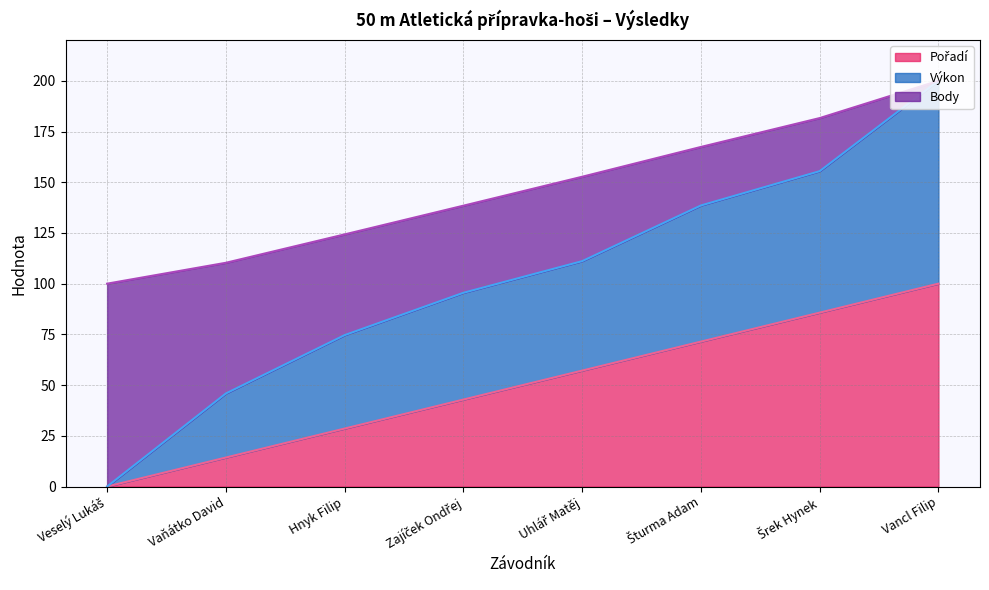

Read the Pořadí value at Vancl Filip.

100.0